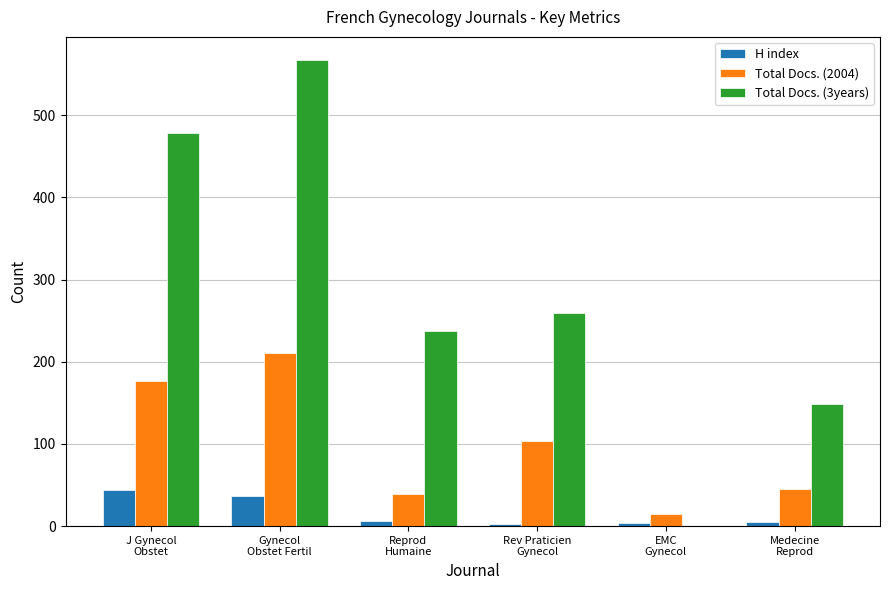

Which series has the largest total across all categories?

Total Docs. (3years)